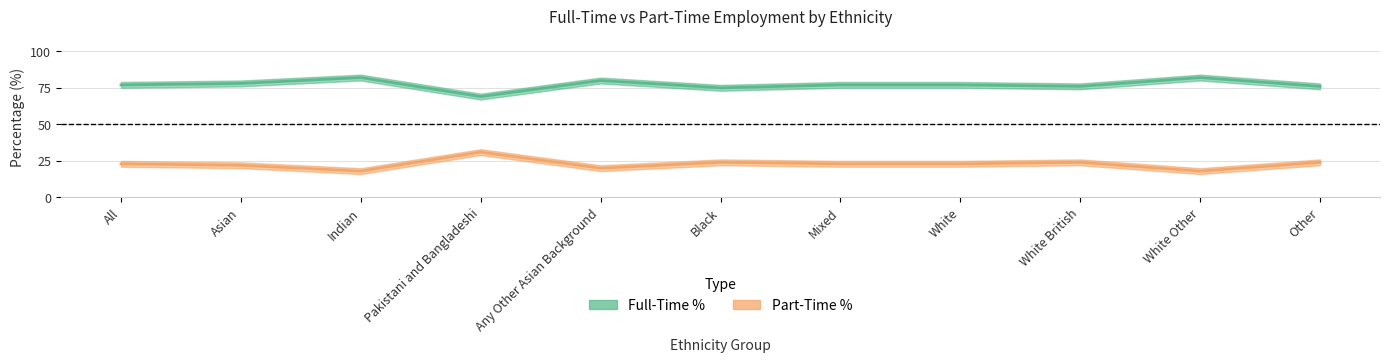

What is the difference between the Part-Time % values at Black and Pakistani and Bangladeshi?

7